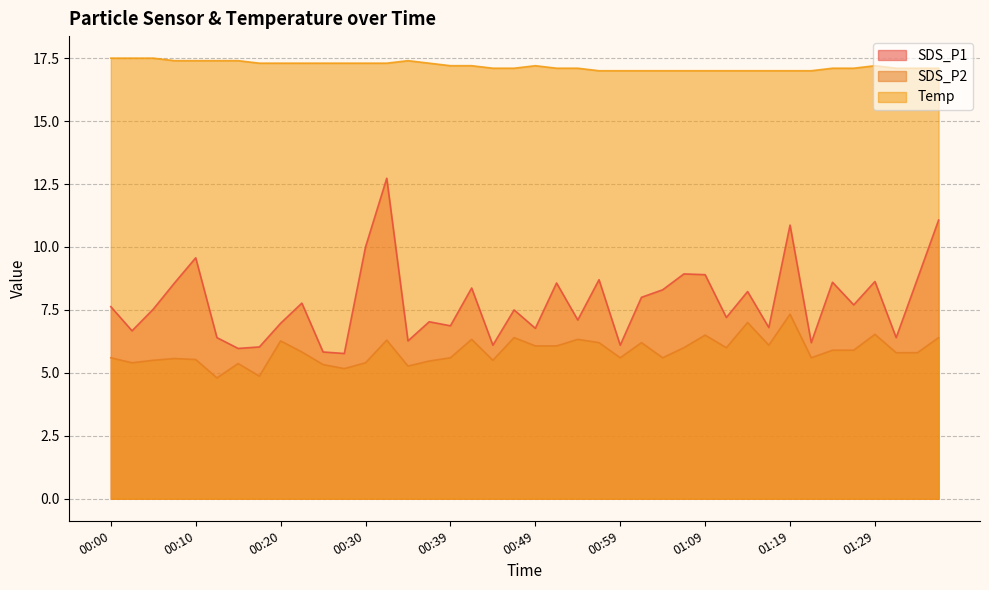

How many values in the SDS_P2 series are below 5?

2